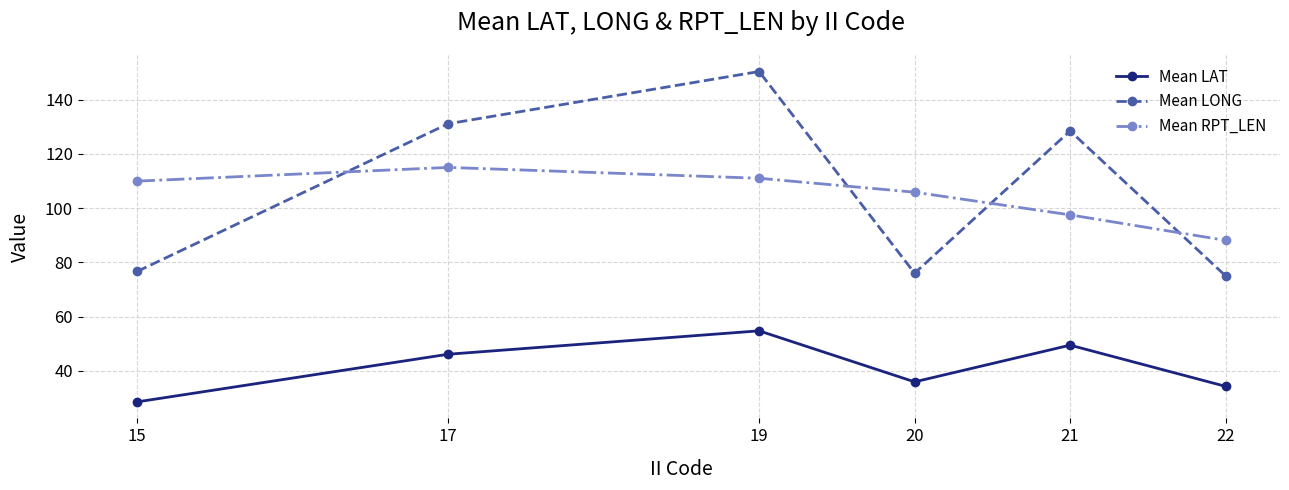

What is the difference between the maximum and minimum values in the Mean RPT_LEN series?

26.9